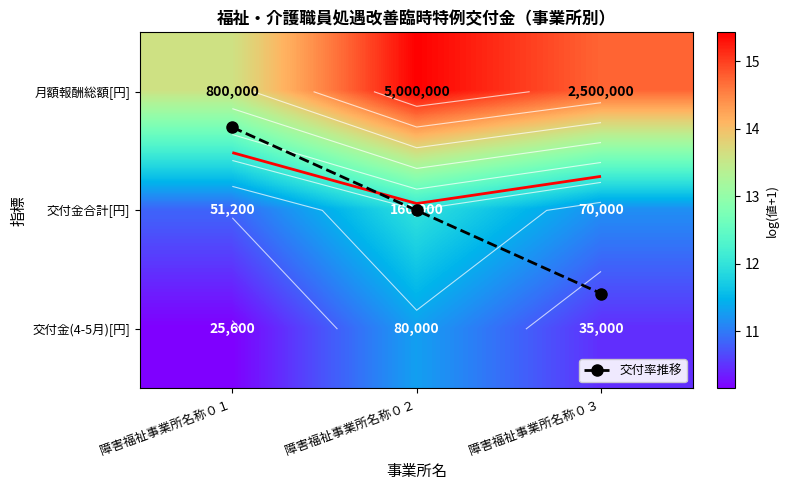

Which series has the widest spread of values?

月額報酬総額[円]